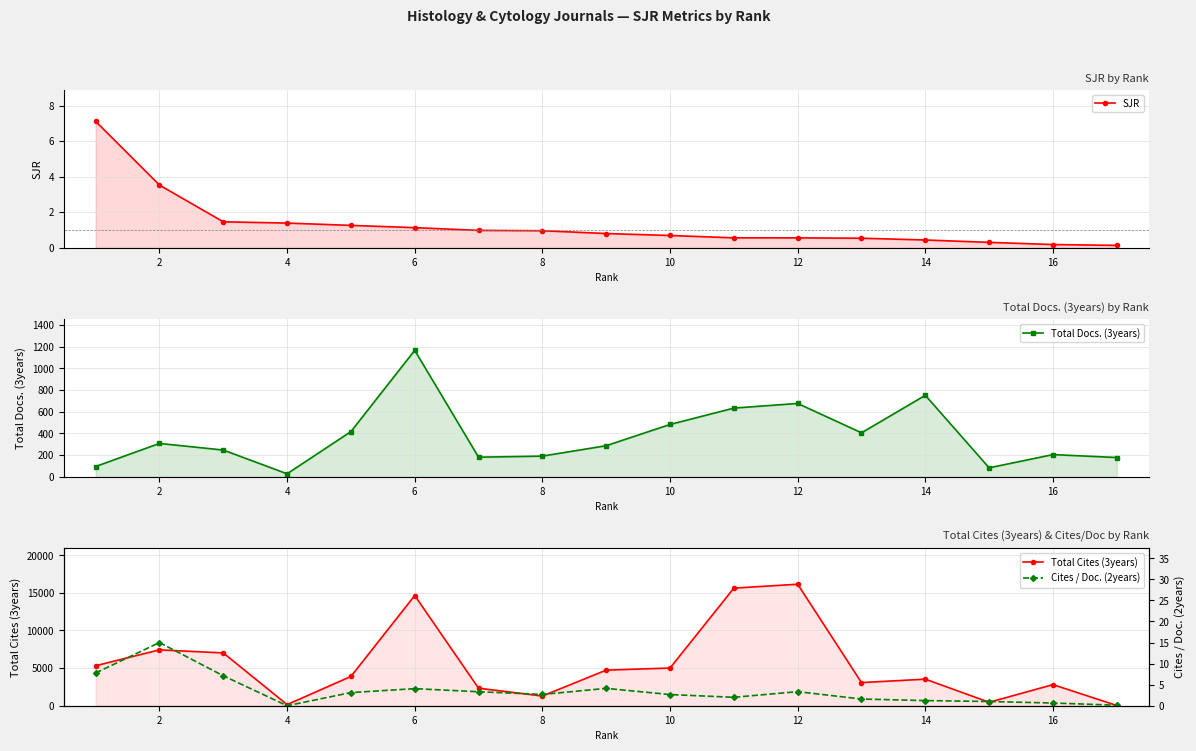

What is the maximum value for SJR?

7.1